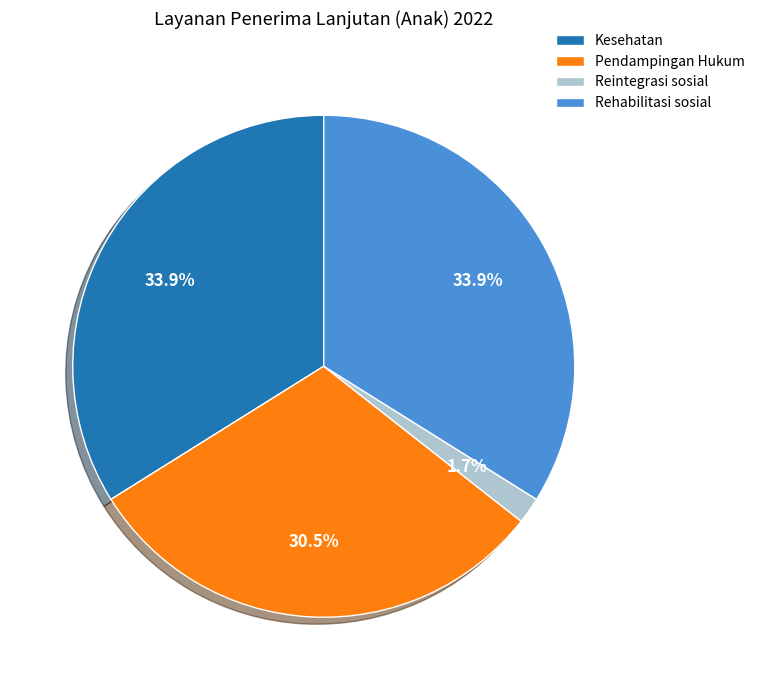

Which has a higher value, Rehabilitasi sosial or Reintegrasi sosial?

Rehabilitasi sosial